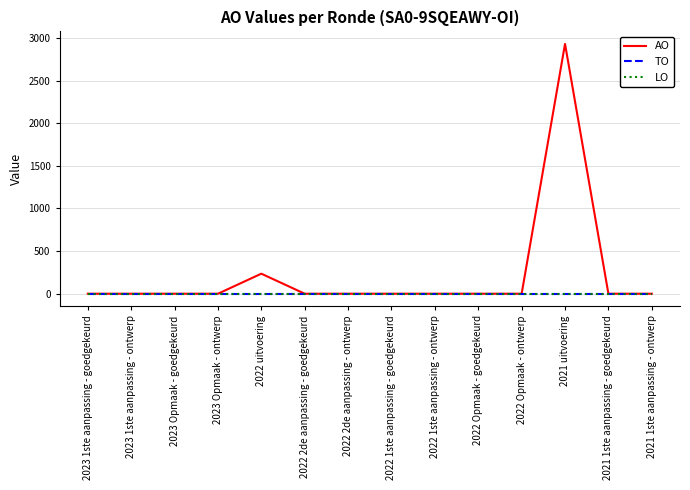

List the series in order of their peak value, highest first.

AO, TO, LO